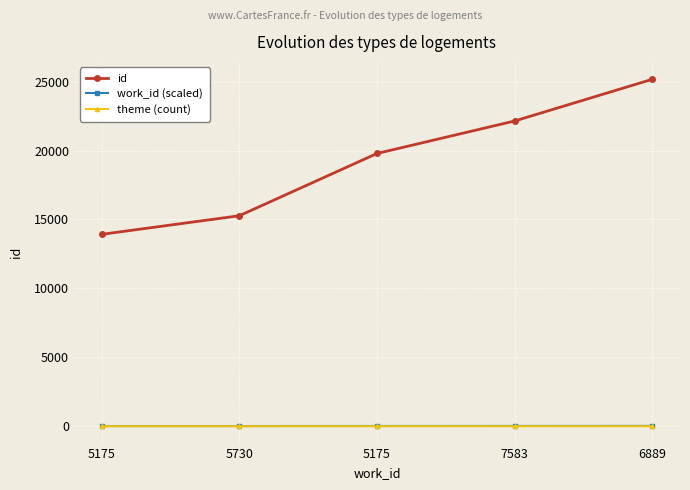

Is it true that theme (count) equals 1 at 5175?

True